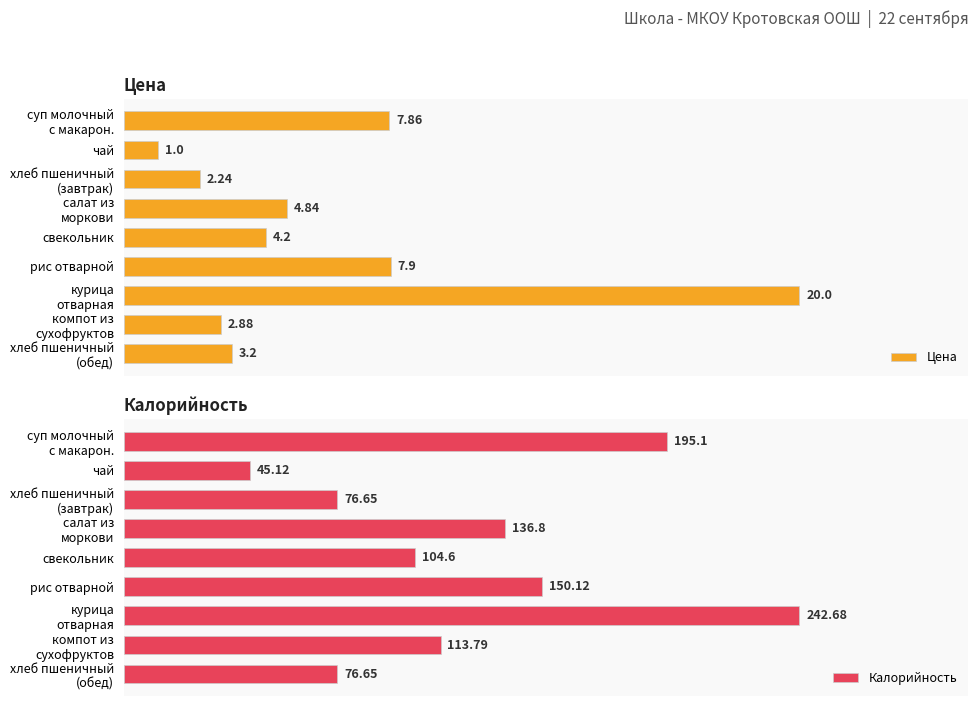

What is the average value of the Цена series?

6.0